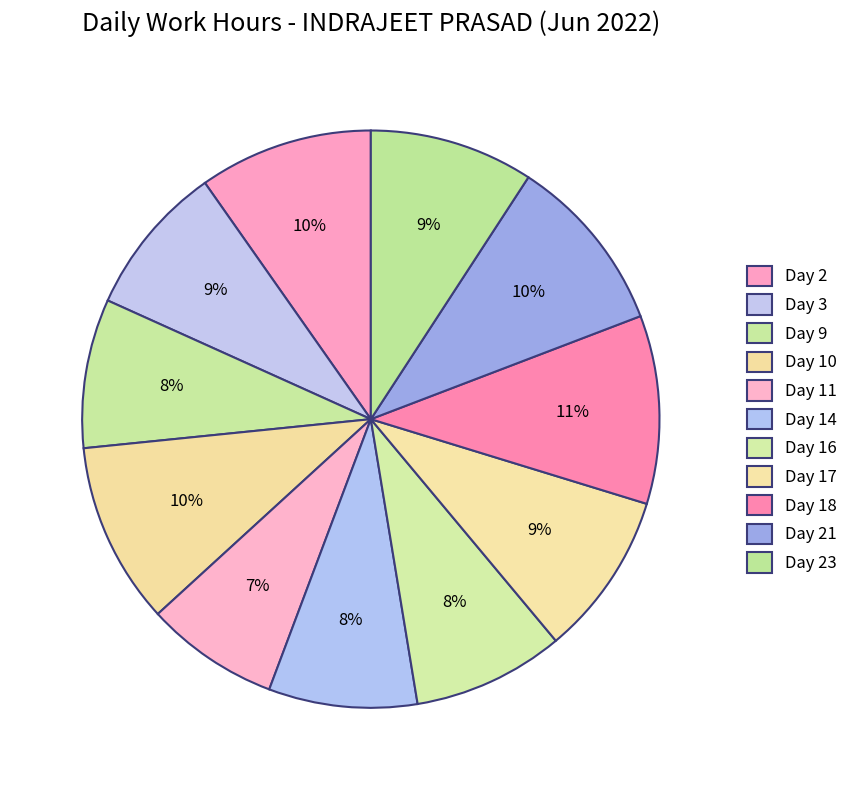

How many slices are in this pie chart?

11